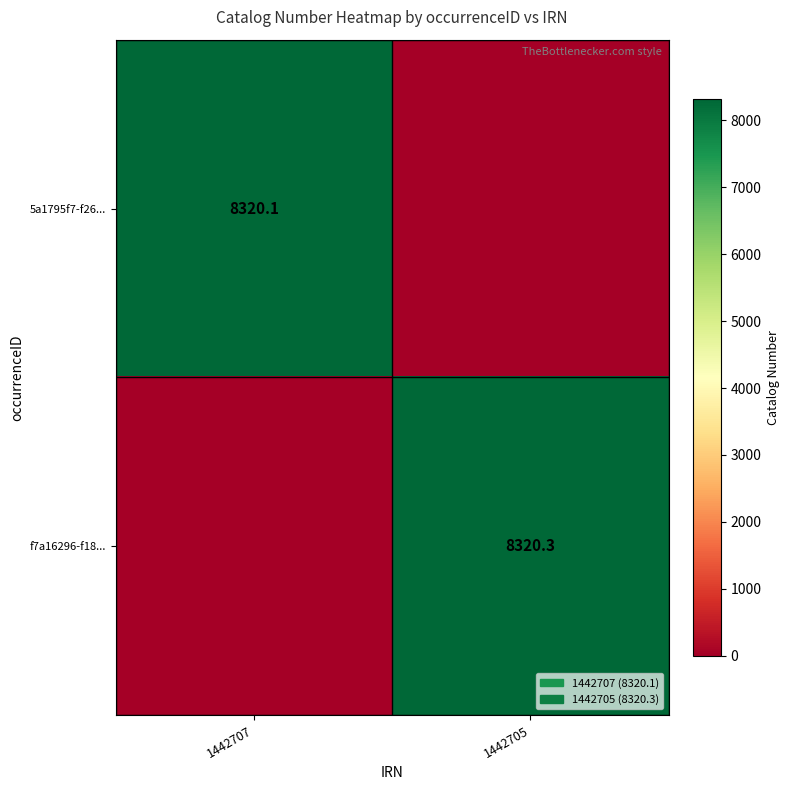

True or false: 5a1795f7-f26... has a value of 3478.1 at 1442707.

False